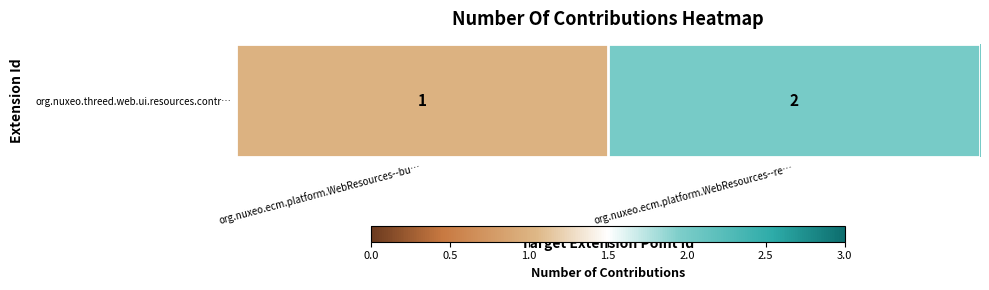

Which has a higher value, org.nuxeo.ecm.platform.WebResources--bu… or org.nuxeo.ecm.platform.WebResources--re…?

org.nuxeo.ecm.platform.WebResources--re…